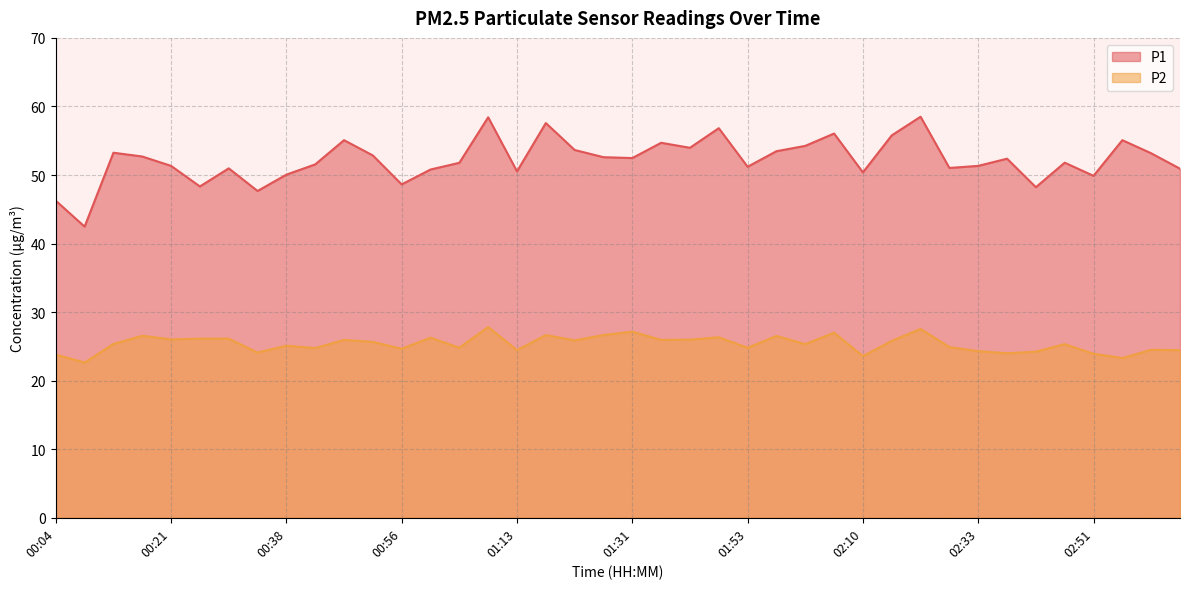

What is the value of the P2 point at the 19th from the left?

25.9